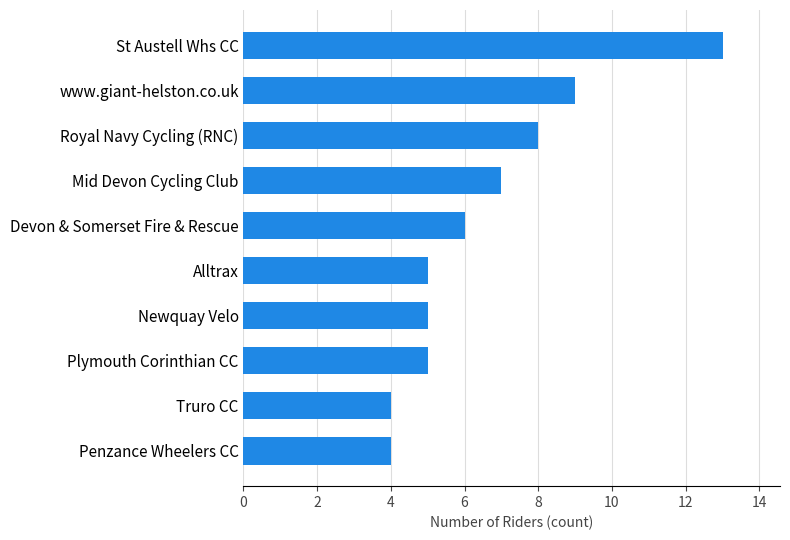

What is the change in value from Penzance Wheelers CC to St Austell Whs CC?

+9